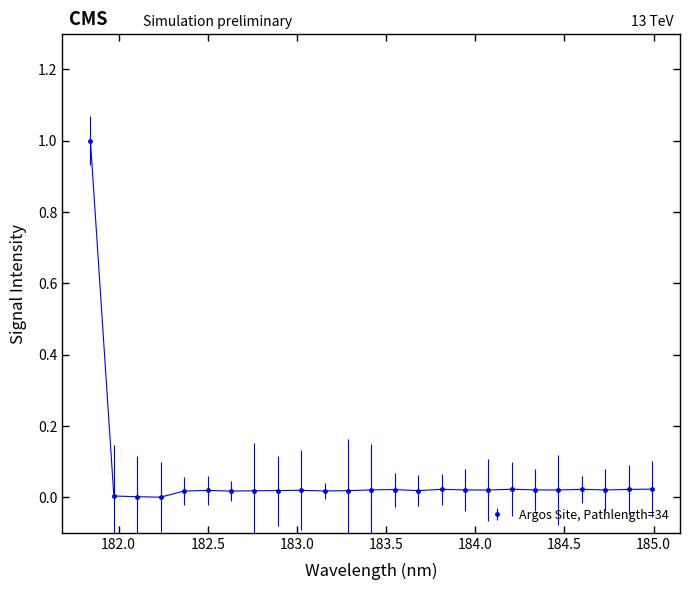

What is the difference between the maximum and minimum values?

1.0